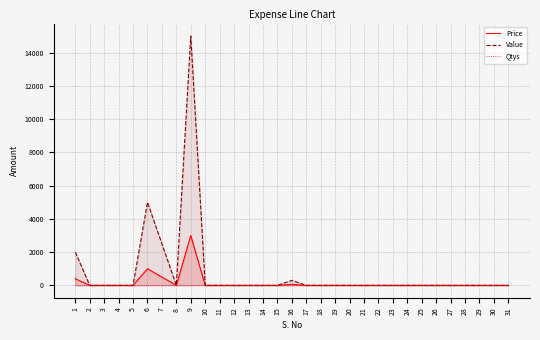

In Qtys, how many points are higher than both neighbors (excluding endpoints)?

2